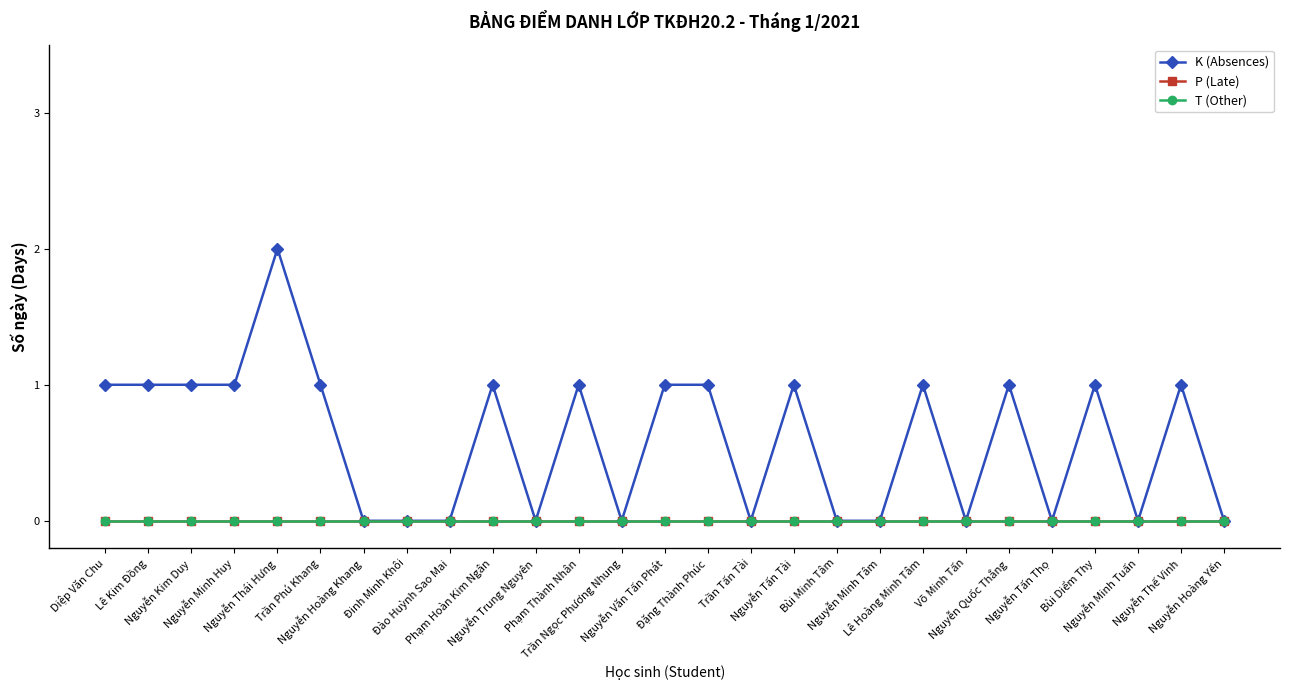

True or false: T (Other) and P (Late) intersect in this chart.

False